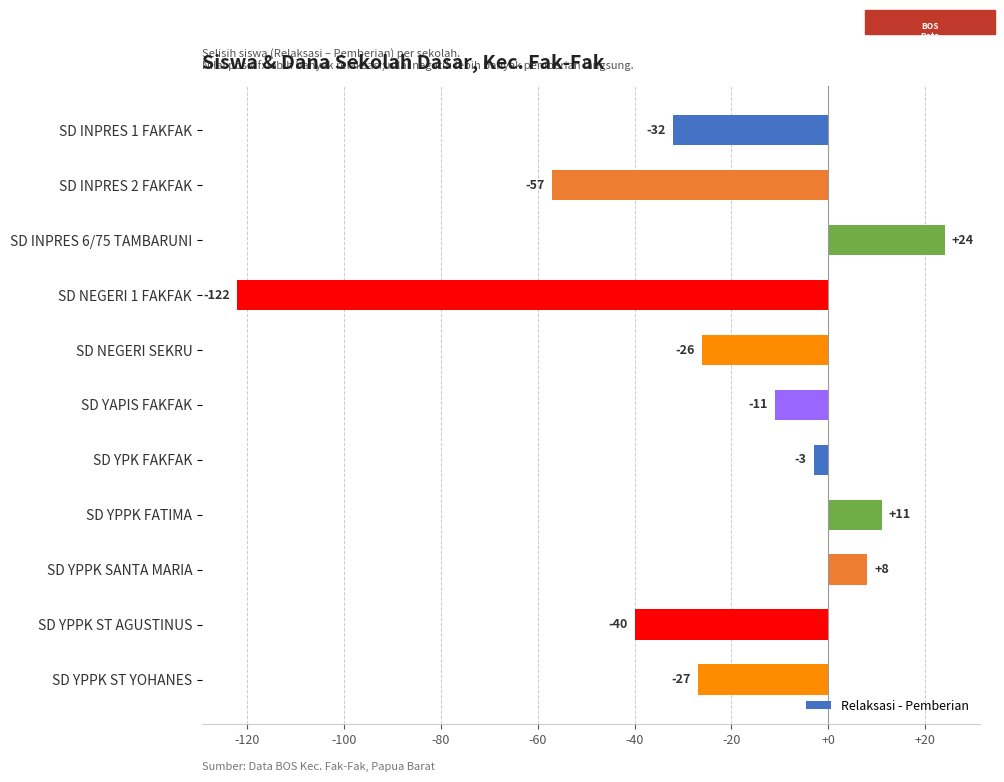

Rank the categories by value from highest to lowest.

SD INPRES 6/75 TAMBARUNI, SD YPPK FATIMA, SD YPPK SANTA MARIA, SD YPK FAKFAK, SD YAPIS FAKFAK, SD NEGERI SEKRU, SD YPPK ST YOHANES, SD INPRES 1 FAKFAK, SD YPPK ST AGUSTINUS, SD INPRES 2 FAKFAK, SD NEGERI 1 FAKFAK